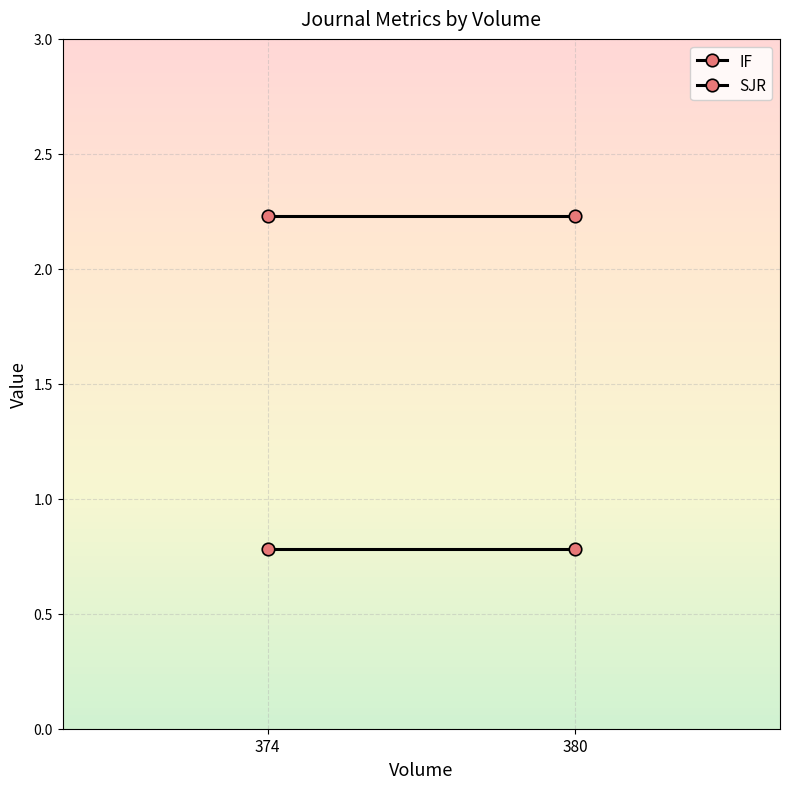

True or false: IF has a value of 2.2 at 374.

True